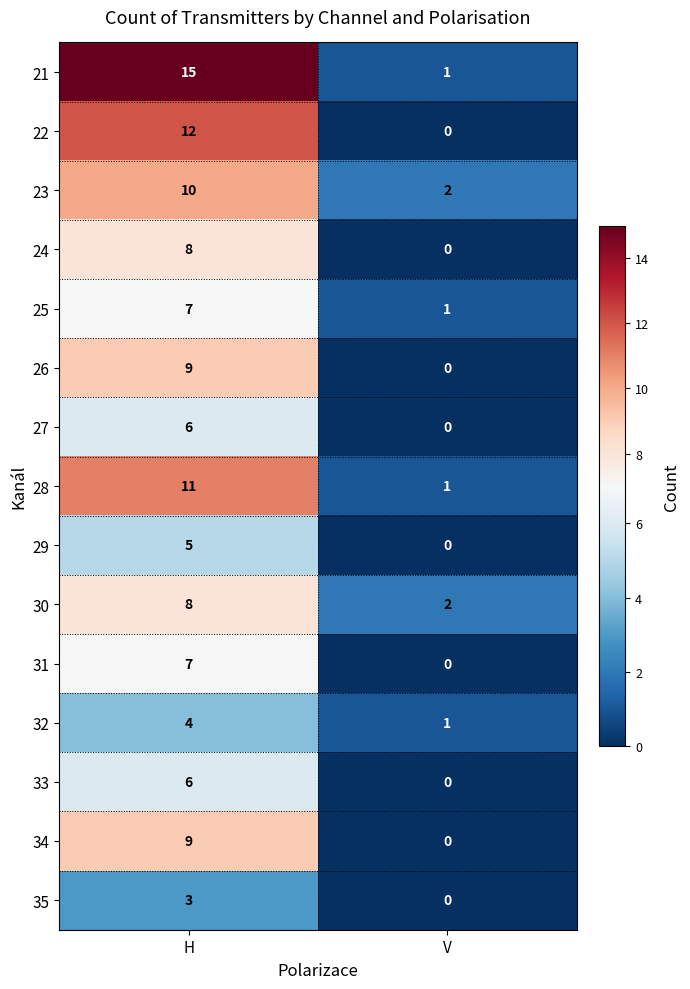

What is the difference between the maximum and minimum values in the 21 series?

14